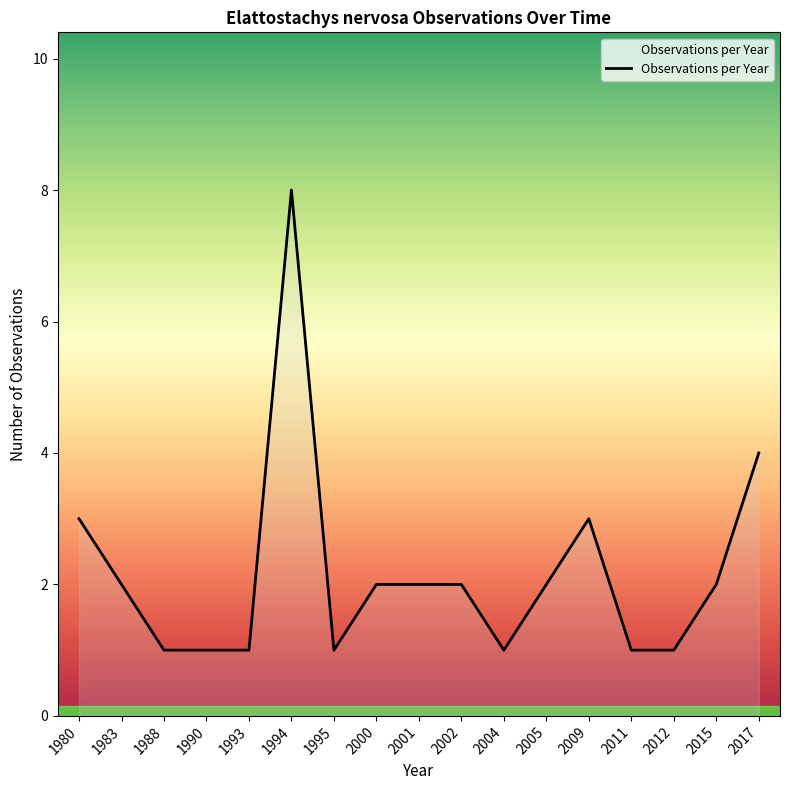

How many lines are shown in the chart?

1